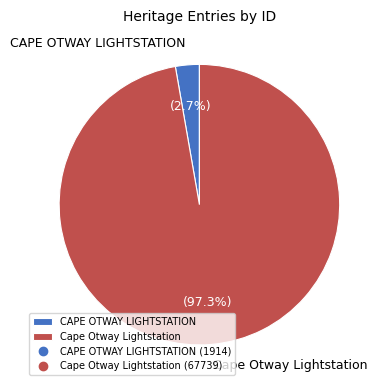

Does Cape Otway Lightstation account for over 50% of the chart?

Yes